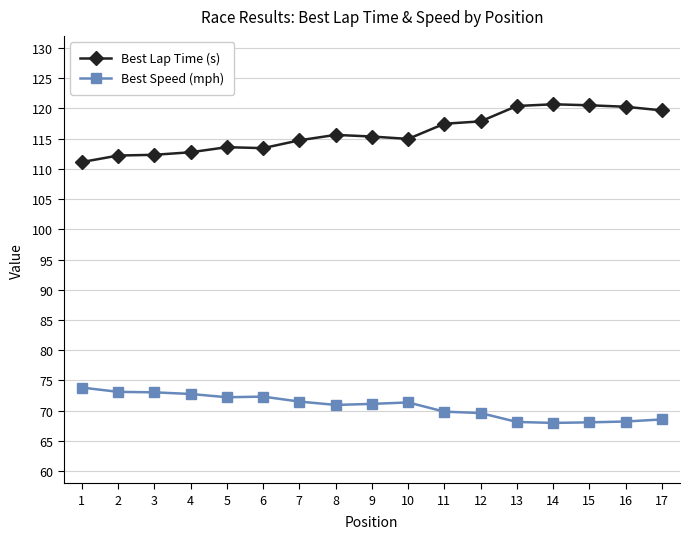

True or false: Best Lap Time (s) and Best Speed (mph) intersect in this chart.

False